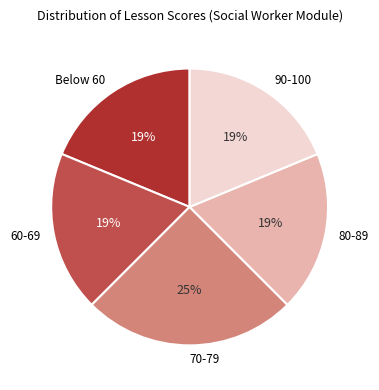

What is the ratio of the value at 60-69 to the value at Below 60?

1.0